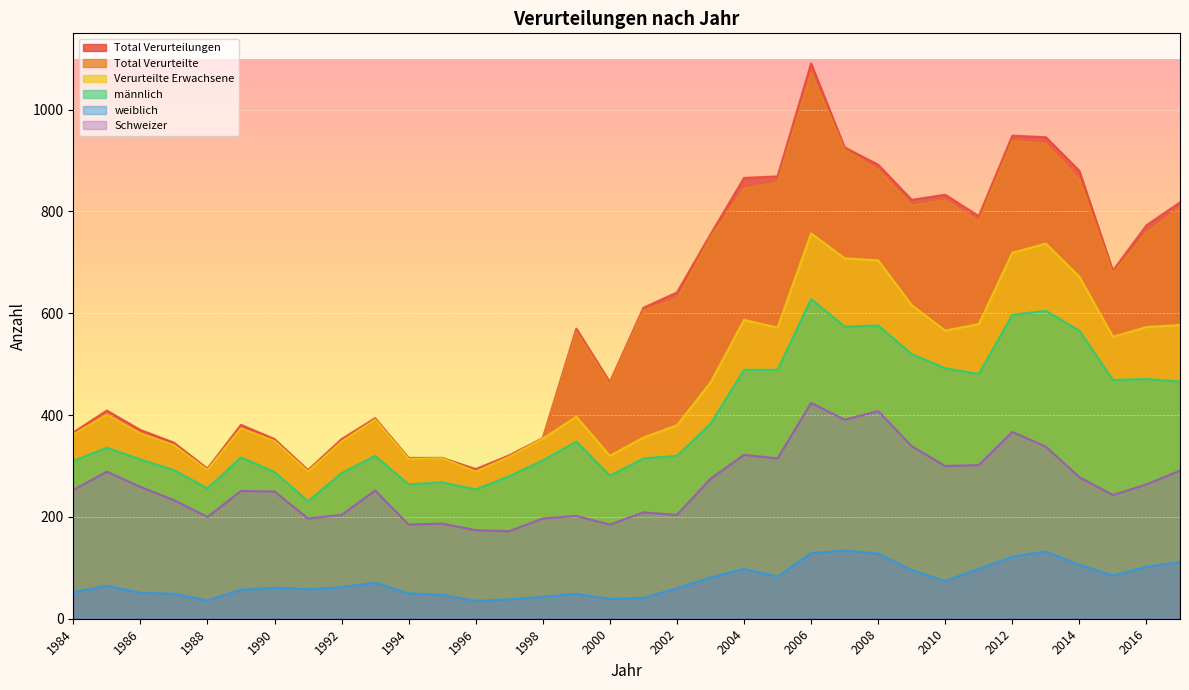

What is the sum of all männlich values?

13396